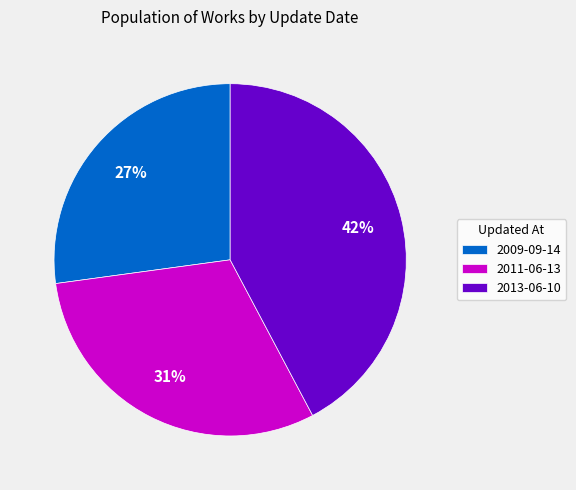

Count the number of slices in the pie.

3